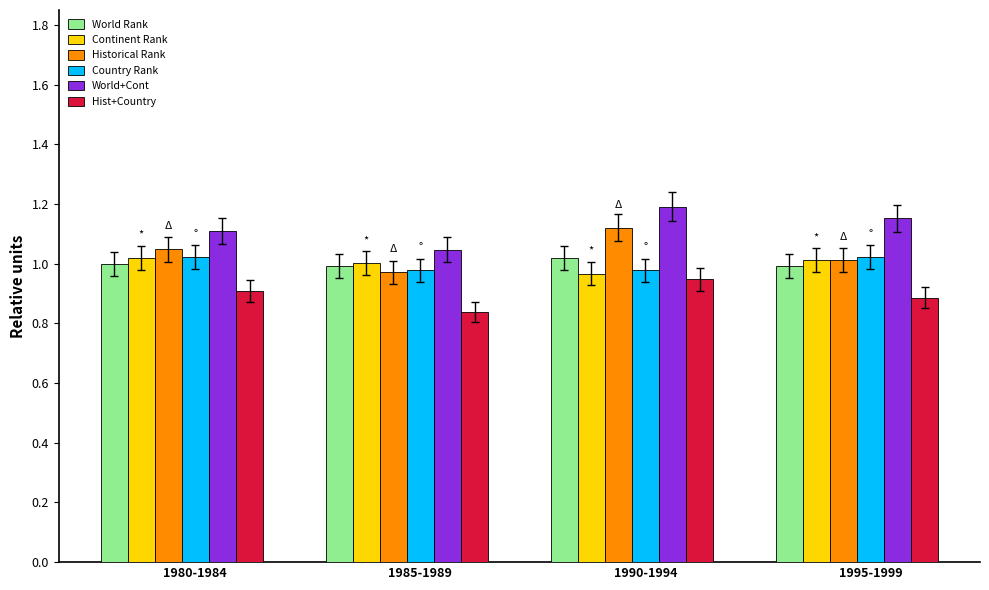

Is the value of Country Rank at 1995-1999 greater than the value of World Rank at 1995-1999?

Yes